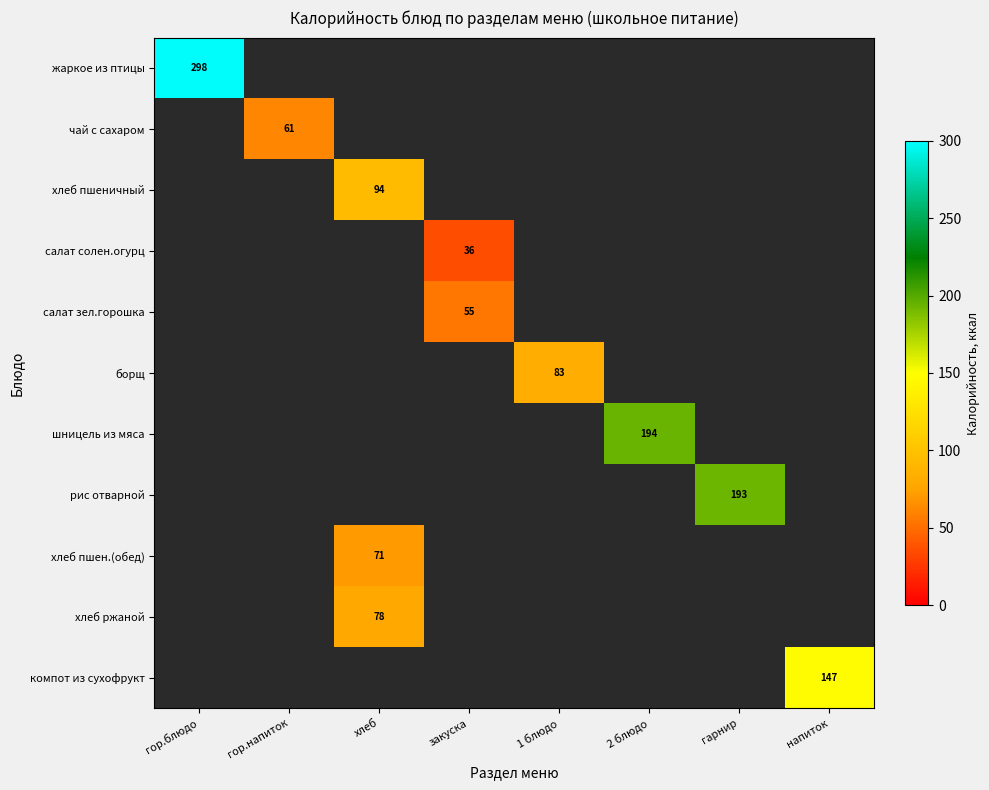

Is it true that шницель из мяса equals 346 at 2 блюдо?

False